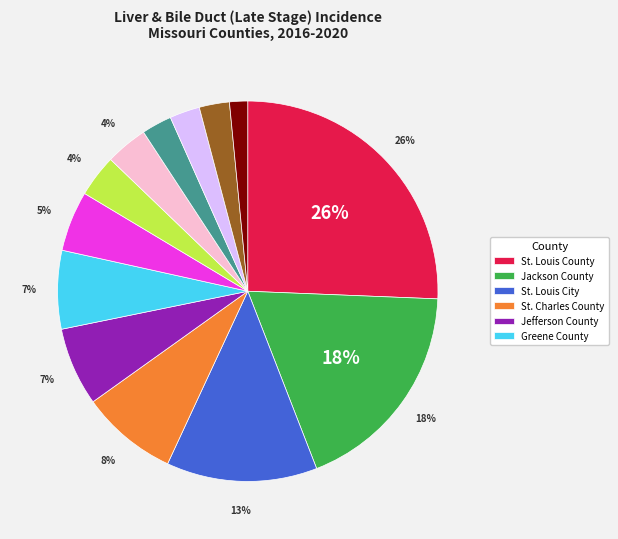

To the nearest percent, what is the average slice percentage?

8%